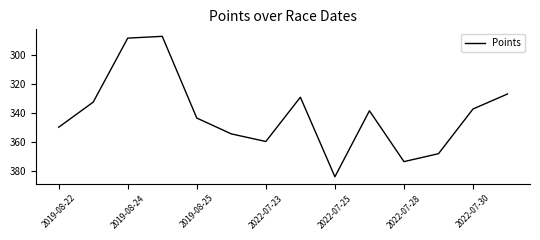

What is the difference between the maximum and minimum values?

97.1